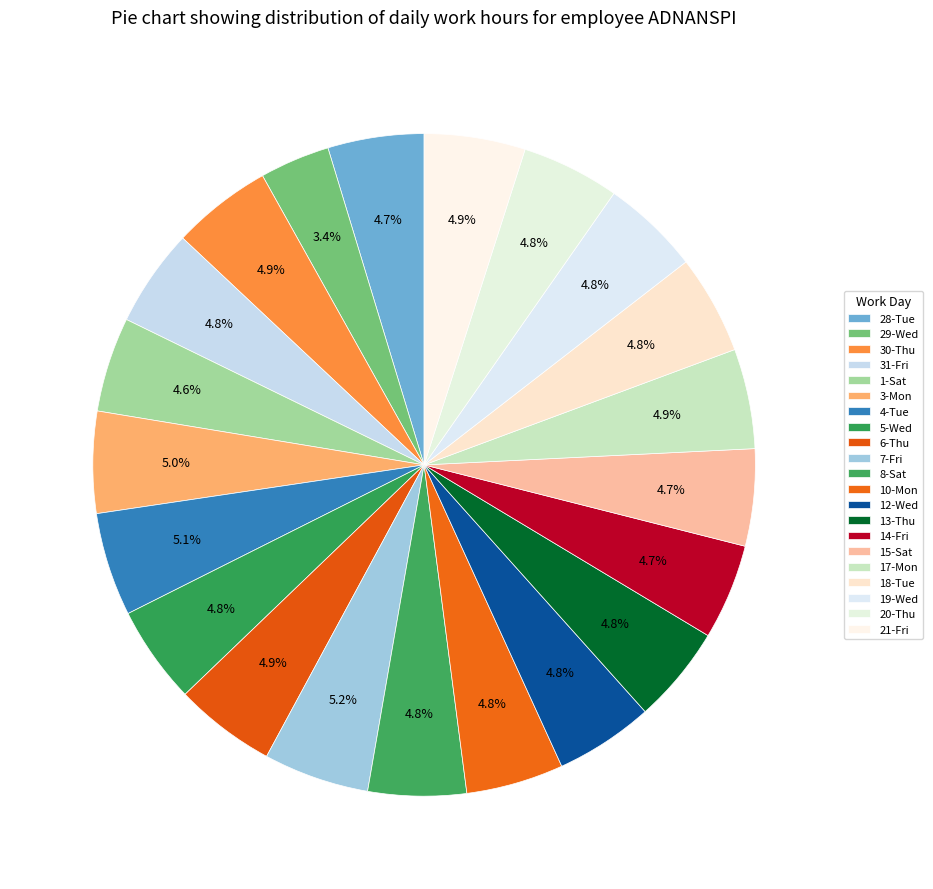

To the nearest percent, what is the combined percentage of 29-Wed and 8-Sat?

8%